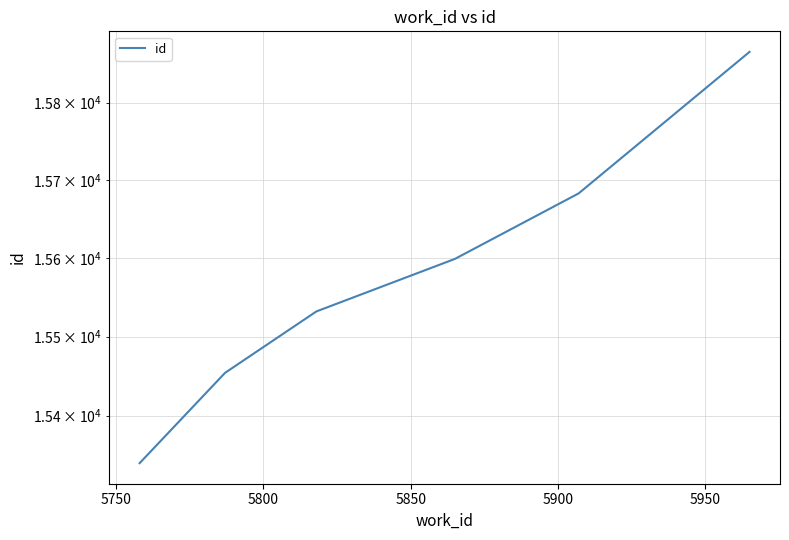

What is the greatest value displayed?

15866